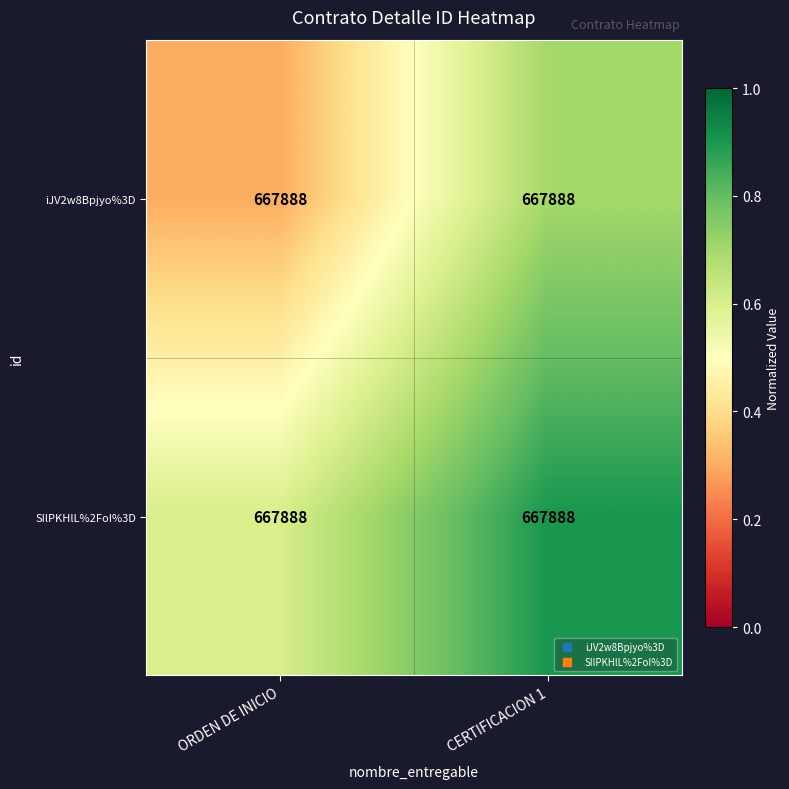

Count the iJV2w8Bpjyo%3D values in the range 0 to 1.

2